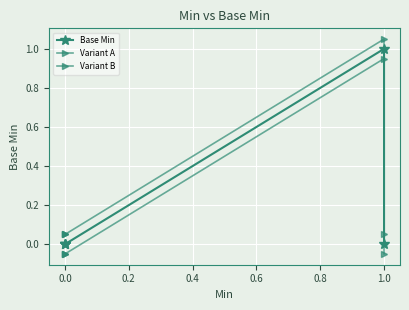

Which series has the widest spread of values?

Base Min